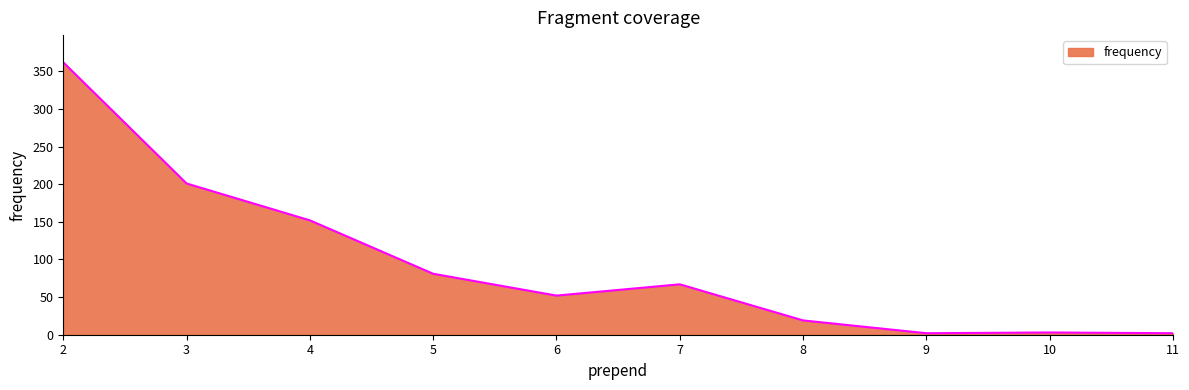

Count the number of categories in the chart.

10